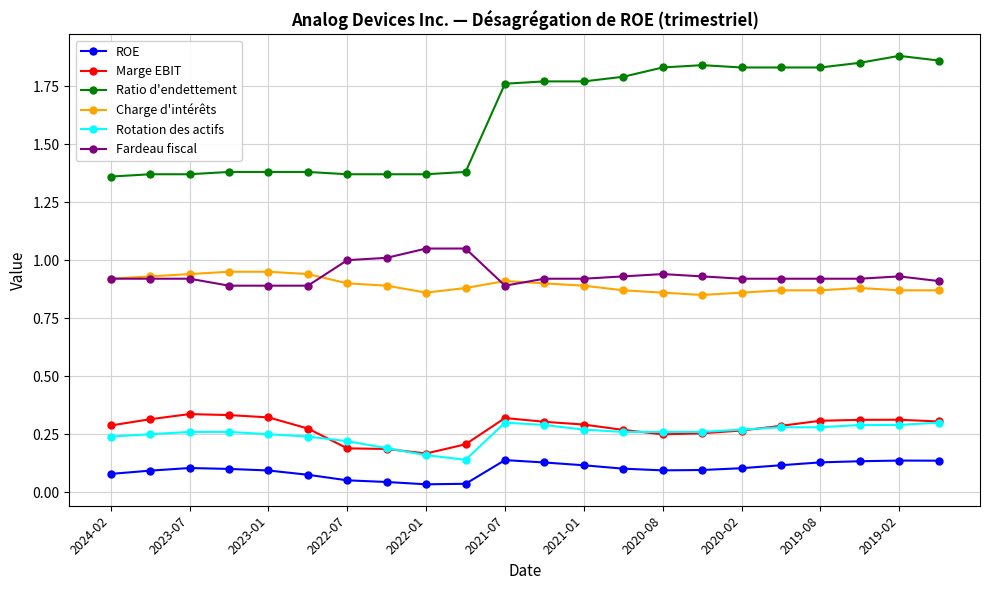

What are all the series names shown in the legend?

ROE, Marge EBIT, Ratio d'endettement, Charge d'intérêts, Rotation des actifs, Fardeau fiscal